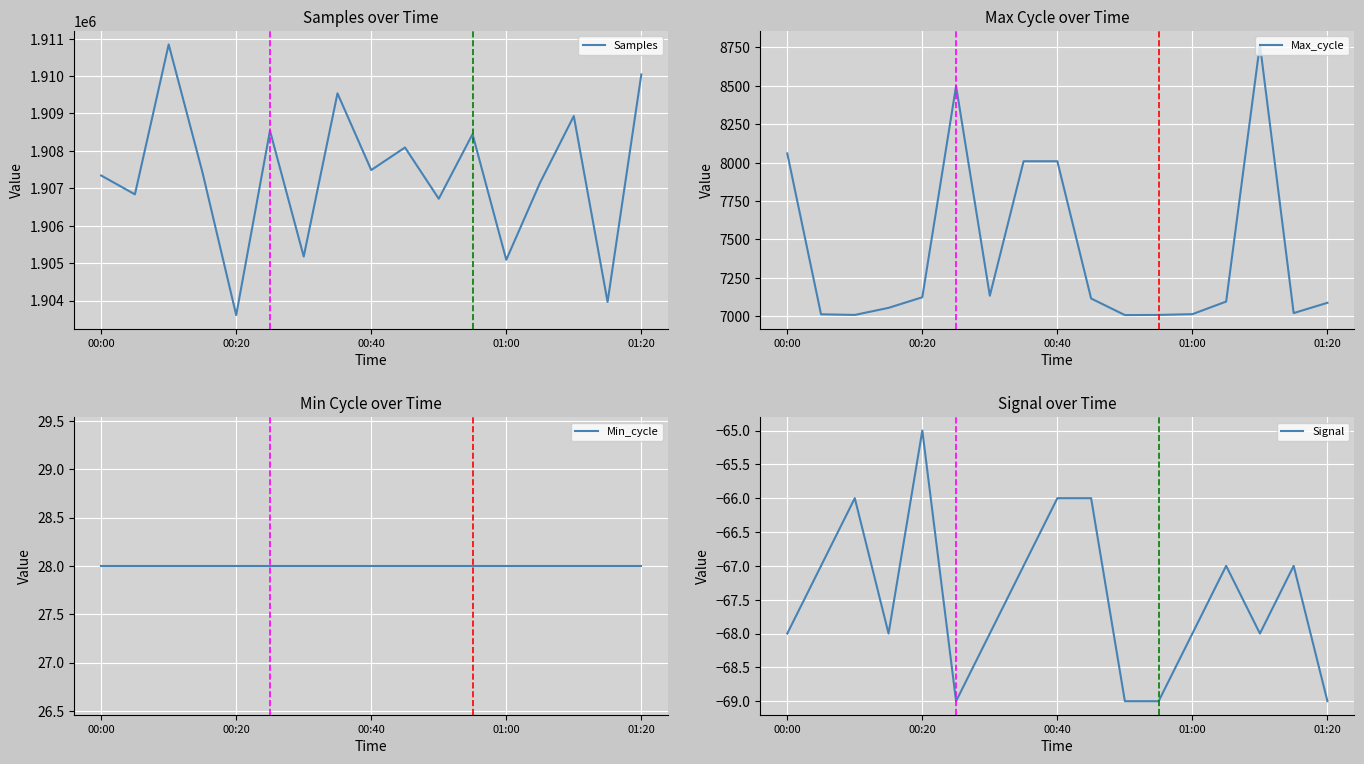

The value of Samples at 6 is 1905176. True or false?

True